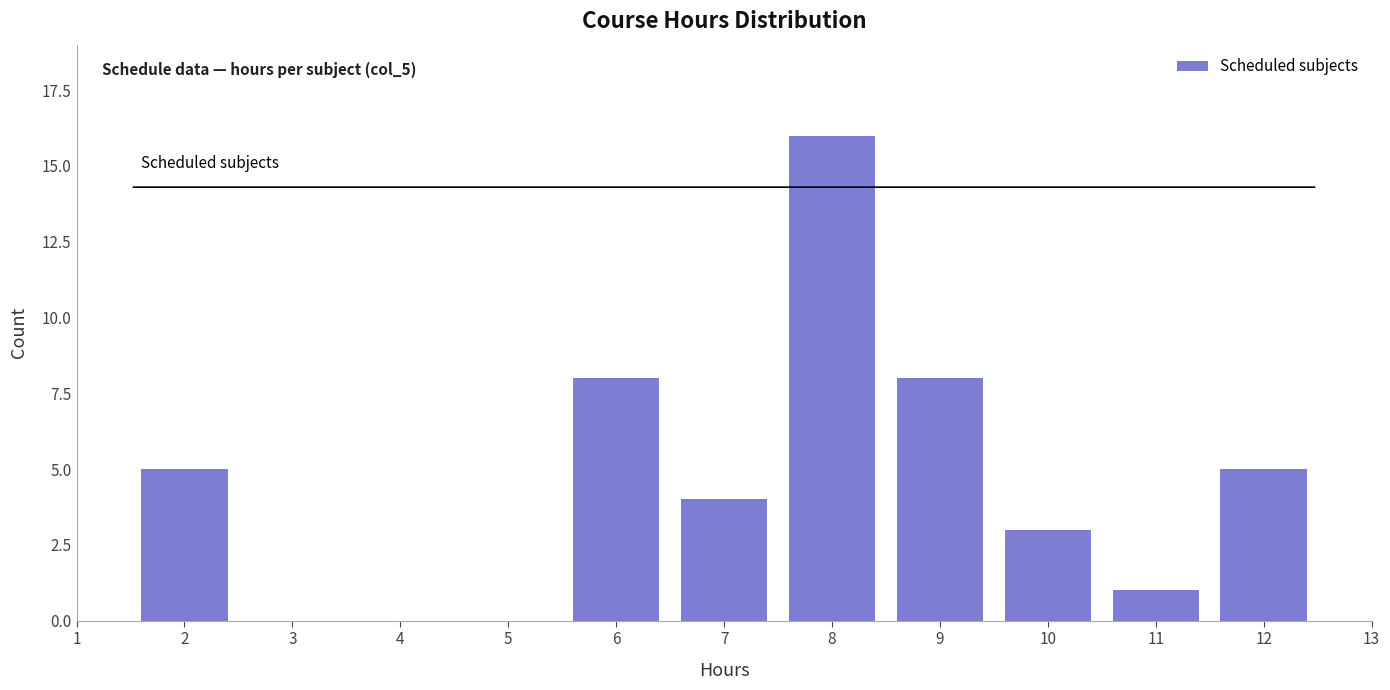

Reading left to right, transcribe all the data shown in this chart.

2=5	6=8	7=4	8=16	9=8	10=3	11=1	12=5